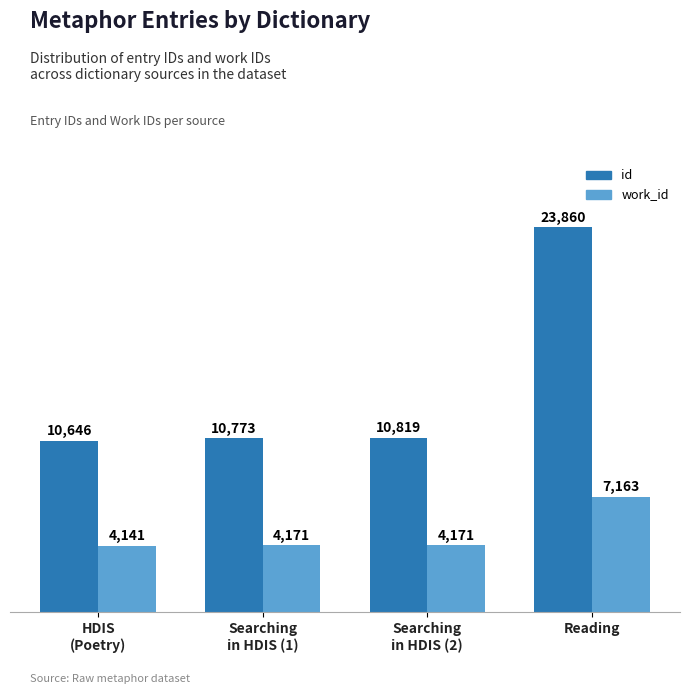

Which category has the highest value in the work_id series?

Reading